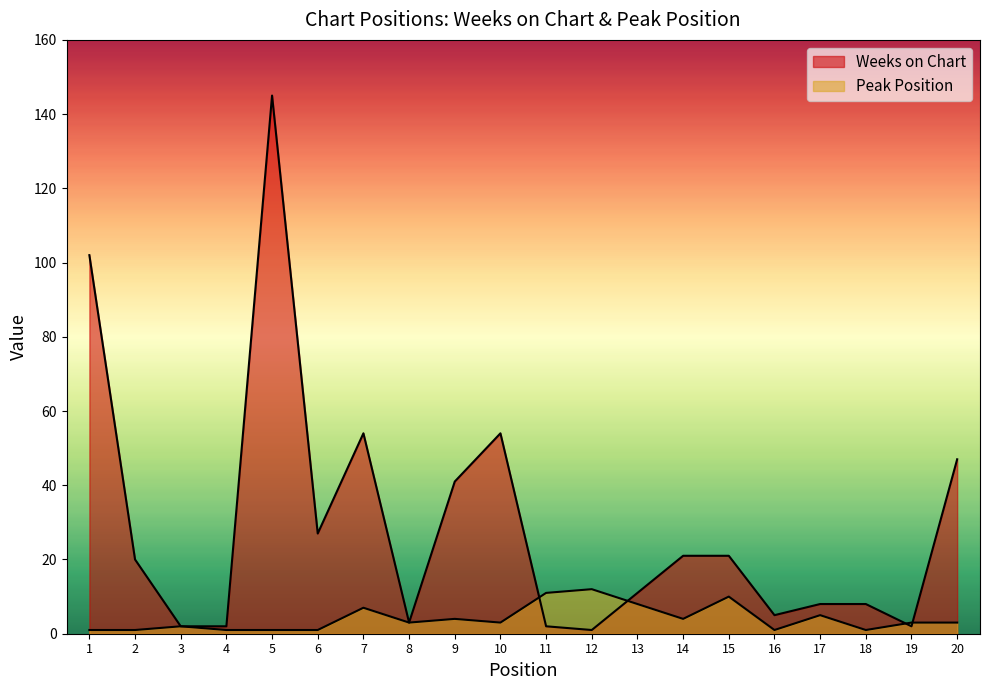

True or false: Weeks on Chart has a value of 8 at 15.

False